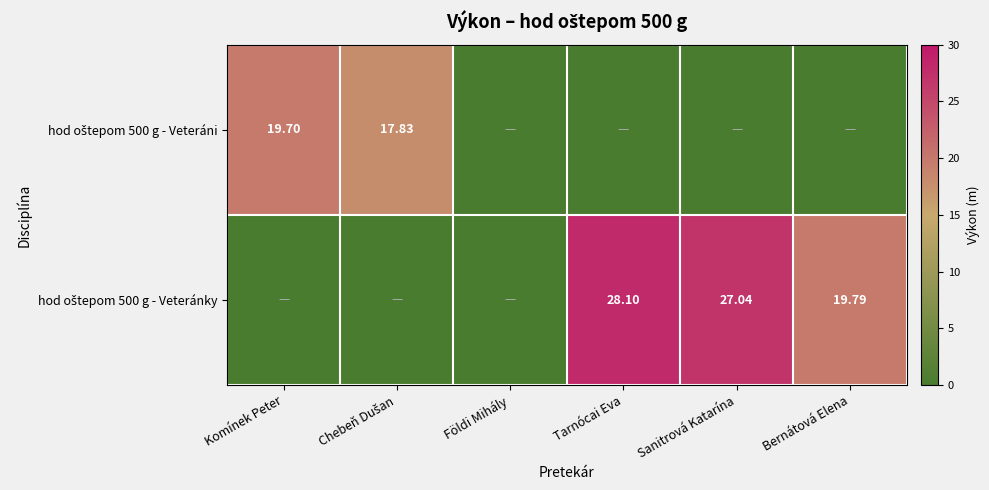

Rank the series by their maximum value, from lowest to highest.

hod oštepom 500 g - Veteráni, hod oštepom 500 g - Veteránky